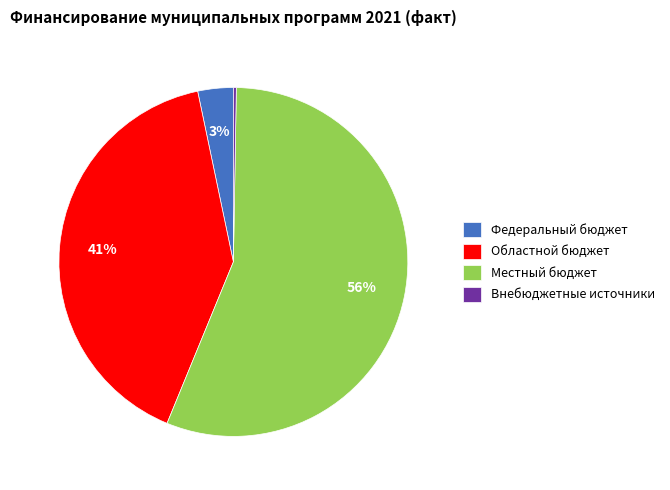

True or false: Федеральный бюджет accounts for 3% of the total.

True